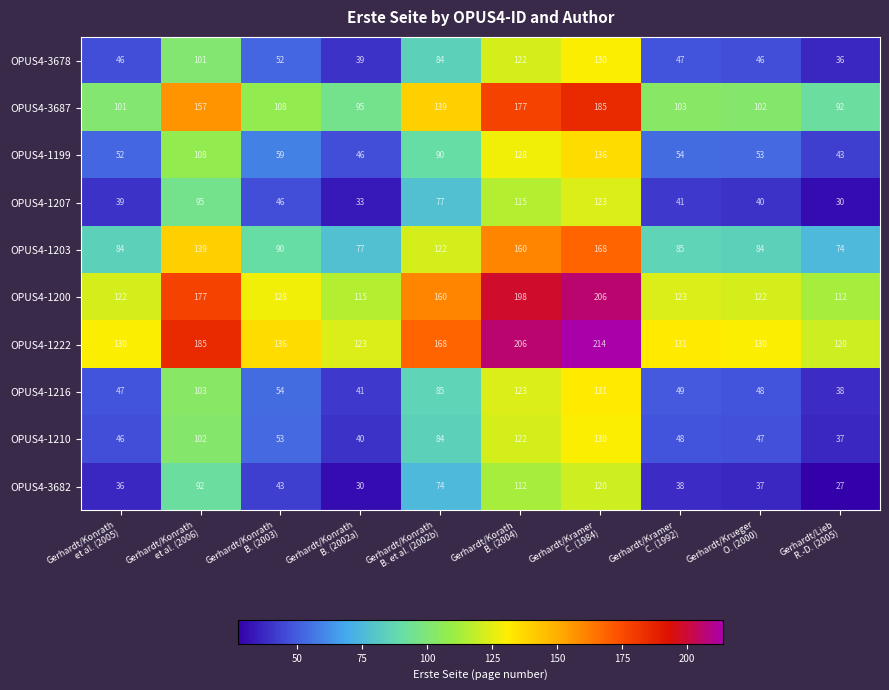

What is the difference between the maximum and minimum values in the OPUS4-3678 series?

94